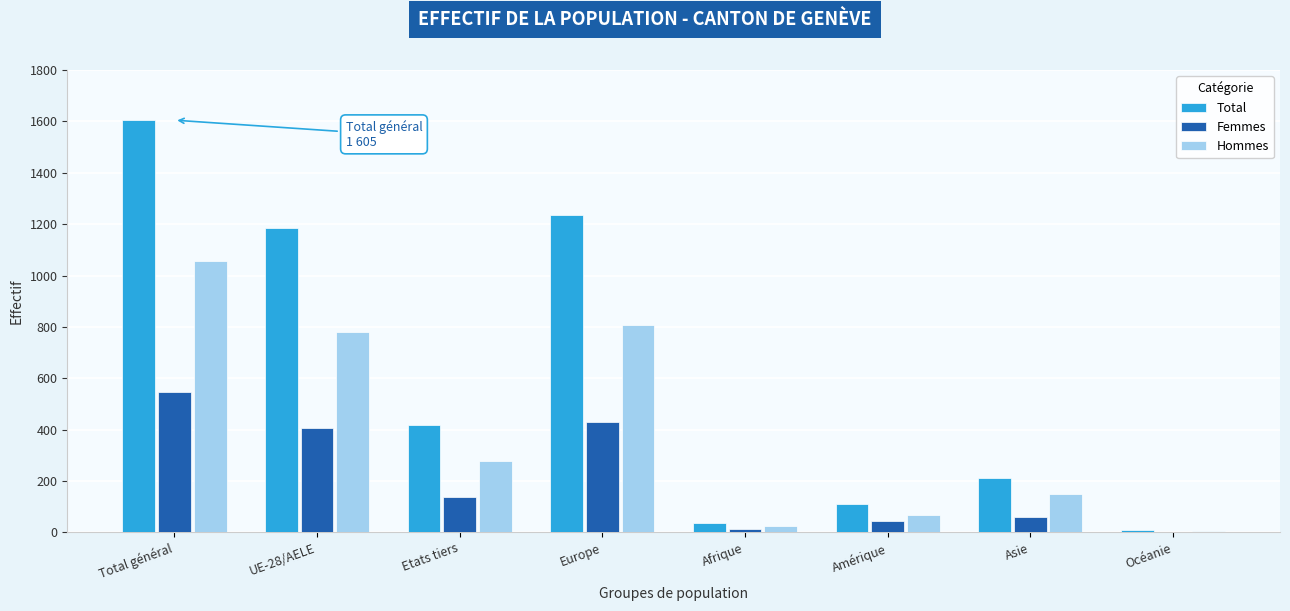

Reading left to right, list all the values displayed in this chart.

Total: 1605	1187	418	1237	38	109	211	10
Femmes: 547	408	139	428	12	43	61	3
Hommes: 1058	779	279	809	26	66	150	7